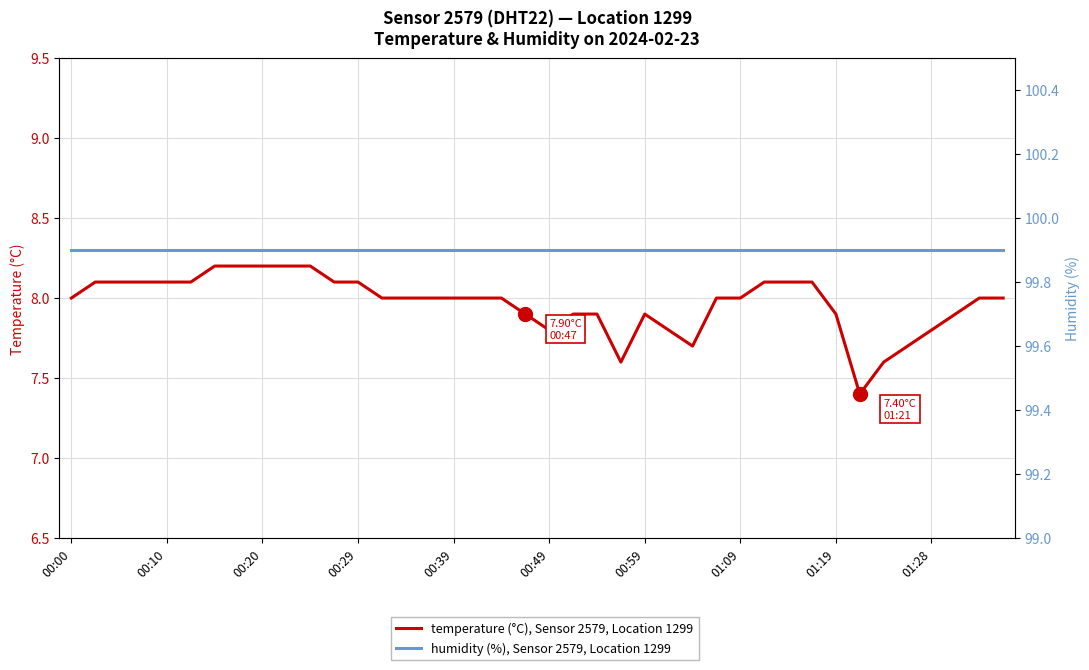

Rank the series by their average value, from highest to lowest.

humidity (%), Sensor 2579, Location 1299, temperature (°C), Sensor 2579, Location 1299